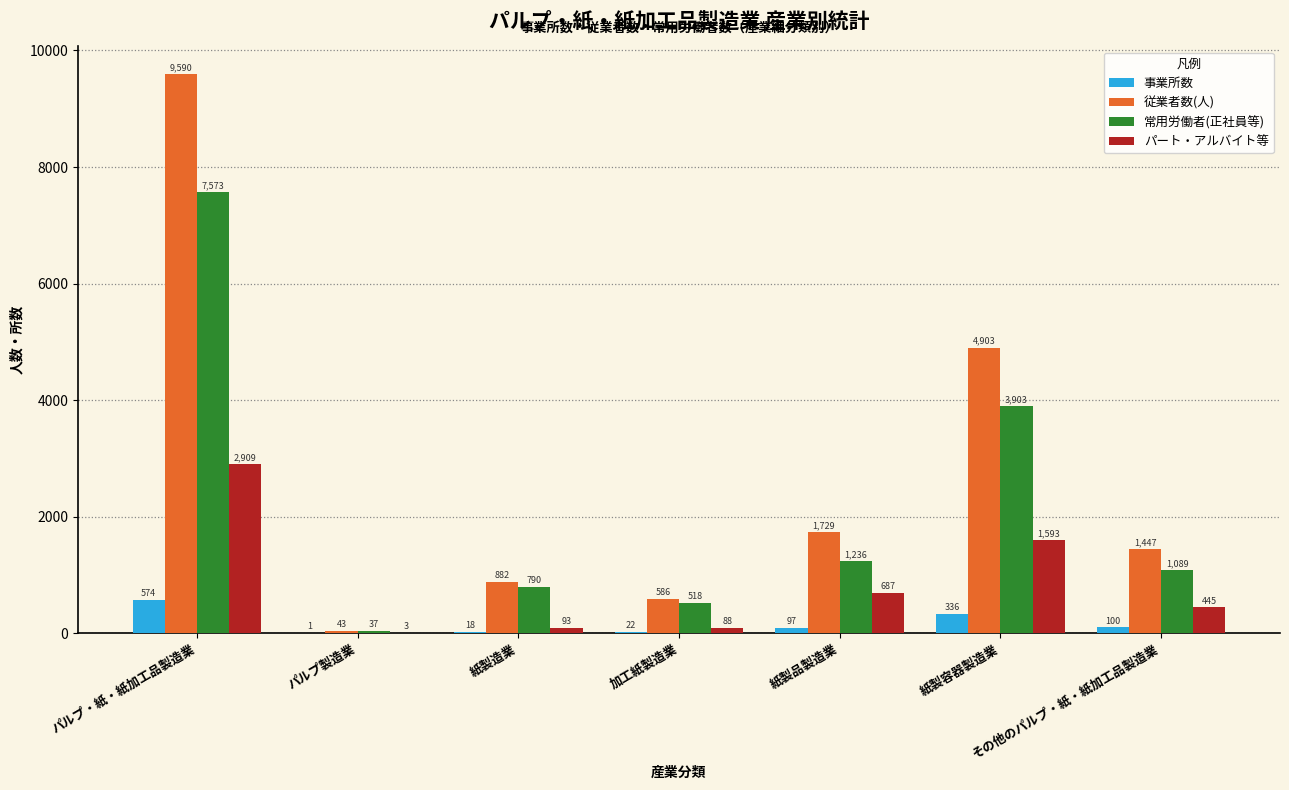

What is the sum of all 常用労働者(正社員等) values?

15146